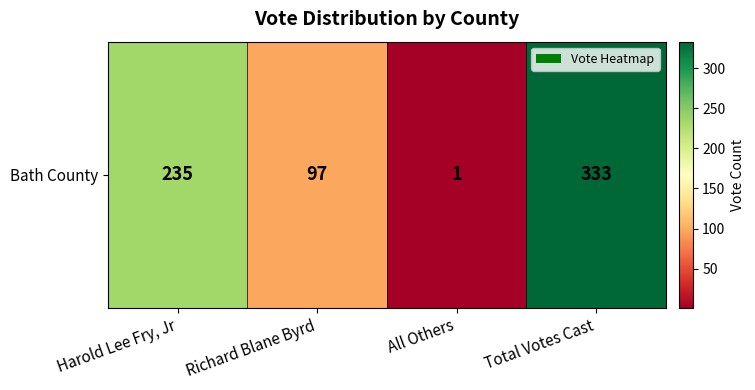

What is the maximum value shown in the chart?

333